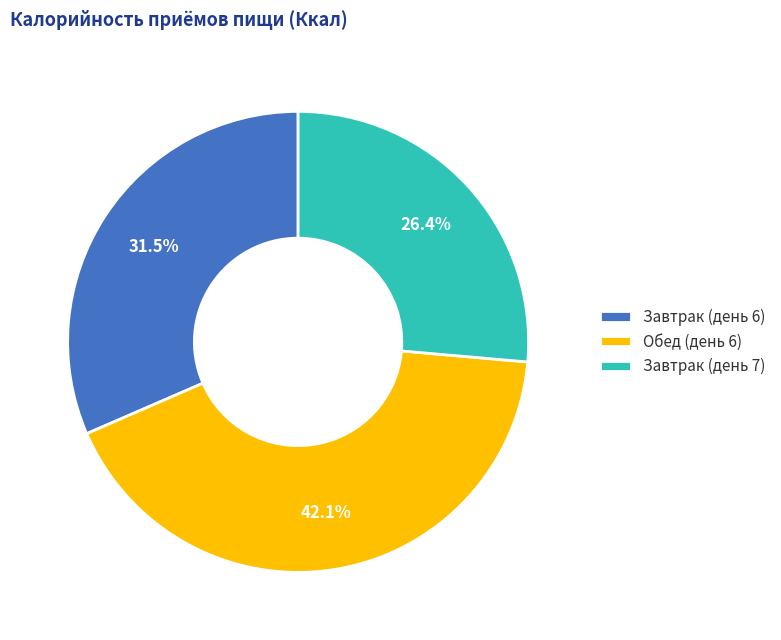

What is the smallest slice in the pie chart?

Завтрак (день 7)